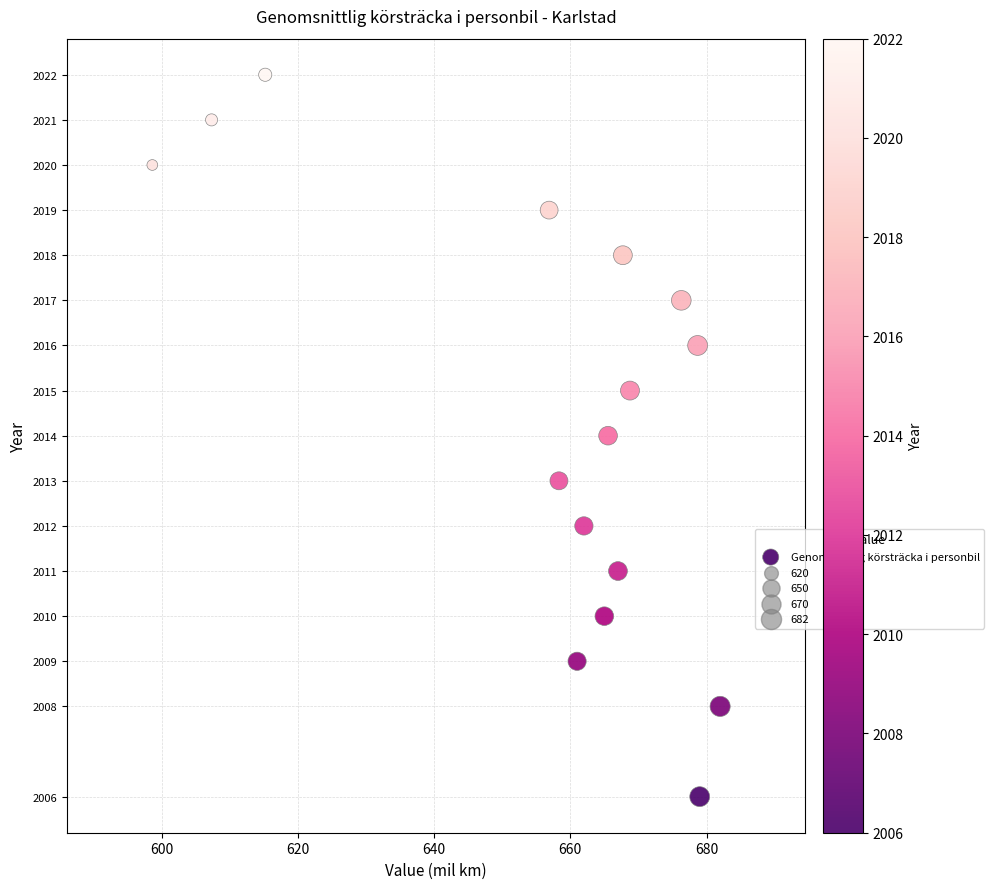

What is the range of Y values (max minus min)?

16